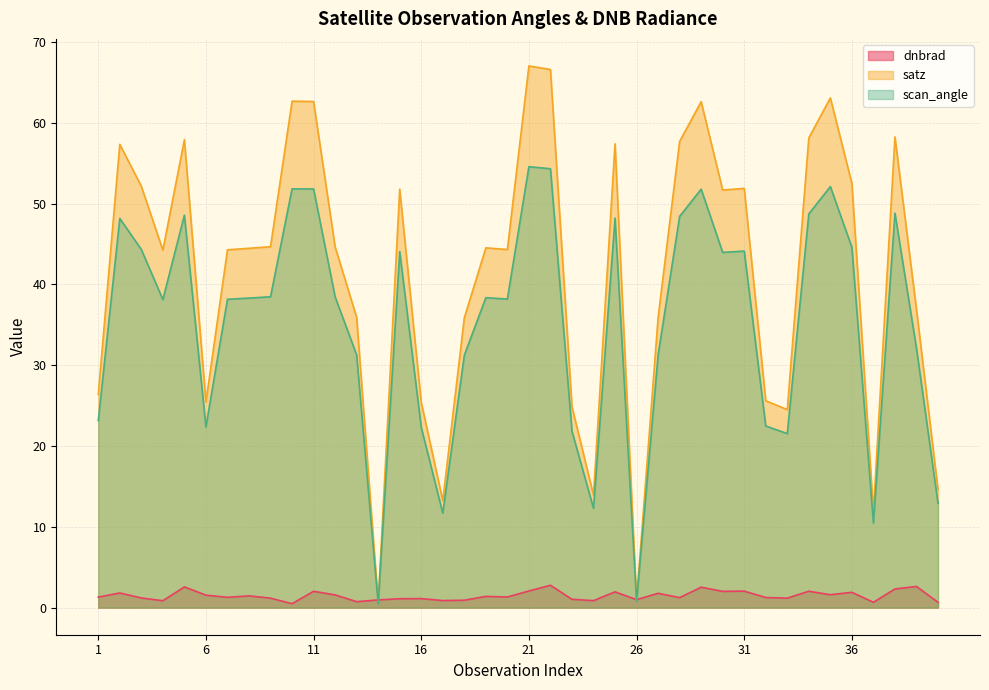

Reading right to left, transcribe all the data shown in this chart.

dnbrad: 40=0.7	39=2.6	38=2.3	37=0.7	36=1.9	35=1.6	34=2.0	33=1.2	32=1.3	31=2.0	30=2.0	29=2.5	28=1.2	27=1.8	26=1.0	25=2.0	24=0.9	23=1.0	22=2.8	21=2.1	20=1.3	19=1.4	18=0.9	17=0.9	16=1.1	15=1.1	14=1.0	13=0.7	12=1.6	11=2.0	10=0.5	9=1.2	8=1.5	7=1.3	6=1.5	5=2.6	4=0.9	3=1.2	2=1.8	1=1.3
satz: 40=14.6	39=36.9	38=58.3	37=11.8	36=52.5	35=63.1	34=58.1	33=24.5	32=25.6	31=51.9	30=51.7	29=62.6	28=57.7	27=35.9	26=0.9	25=57.4	24=13.9	23=24.9	22=66.6	21=67.0	20=44.3	19=44.5	18=35.9	17=13.2	16=25.4	15=51.8	14=0.5	13=35.9	12=44.7	11=62.6	10=62.7	9=44.7	8=44.5	7=44.3	6=25.5	5=57.9	4=44.2	3=52.1	2=57.3	1=26.4
scan_angle: 40=12.9	39=32.1	38=48.8	37=10.5	36=44.6	35=52.1	34=48.7	33=21.5	32=22.5	31=44.1	30=44.0	29=51.8	28=48.4	27=31.3	26=0.8	25=48.2	24=12.3	23=21.8	22=54.3	21=54.6	20=38.2	19=38.4	18=31.2	17=11.7	16=22.3	15=44.1	14=0.5	13=31.3	12=38.5	11=51.8	10=51.8	9=38.5	8=38.3	7=38.2	6=22.4	5=48.6	4=38.1	3=44.3	2=48.2	1=23.1